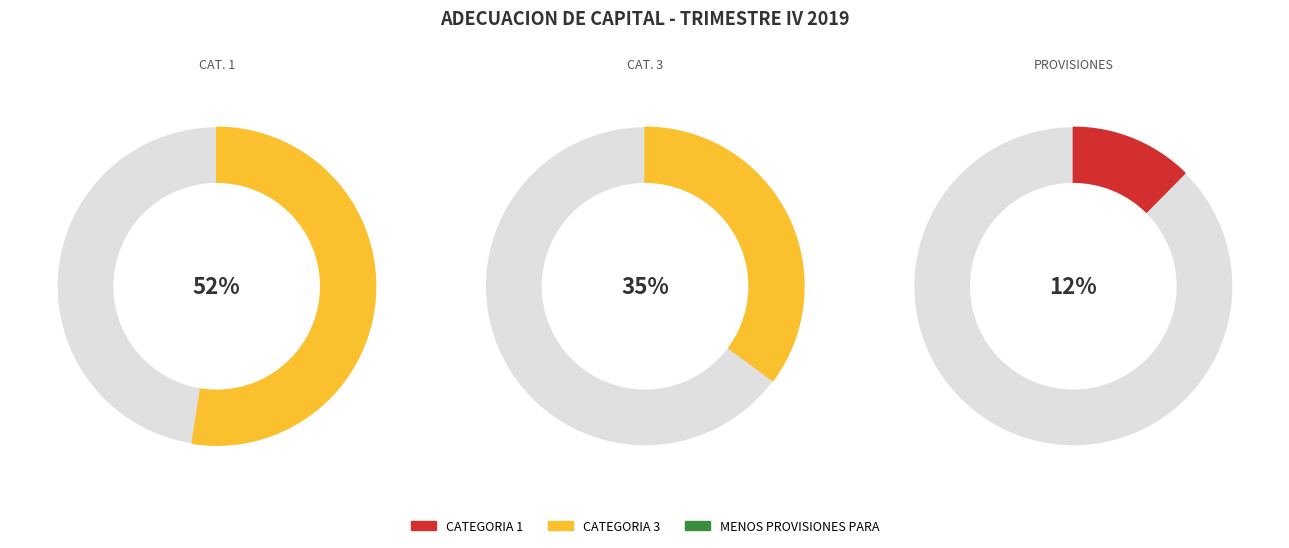

How many slices are in this pie chart?

3